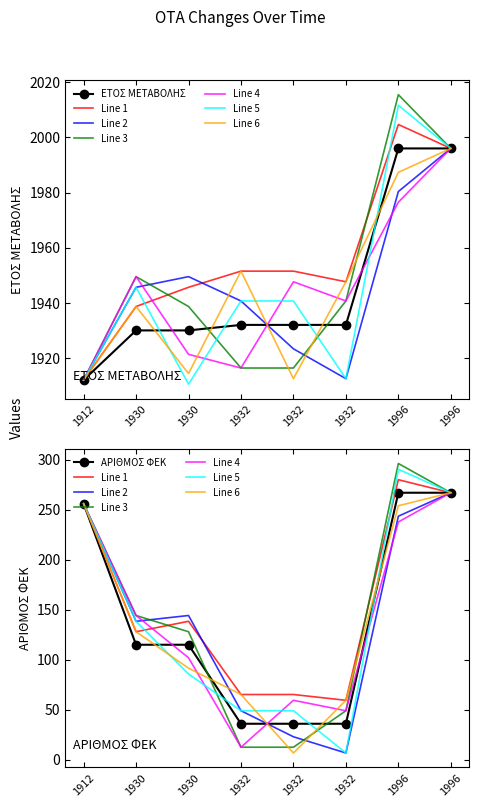

What is the value of the ΑΡΙΘΜΟΣ ΦΕΚ point at the 8th from the left?

267